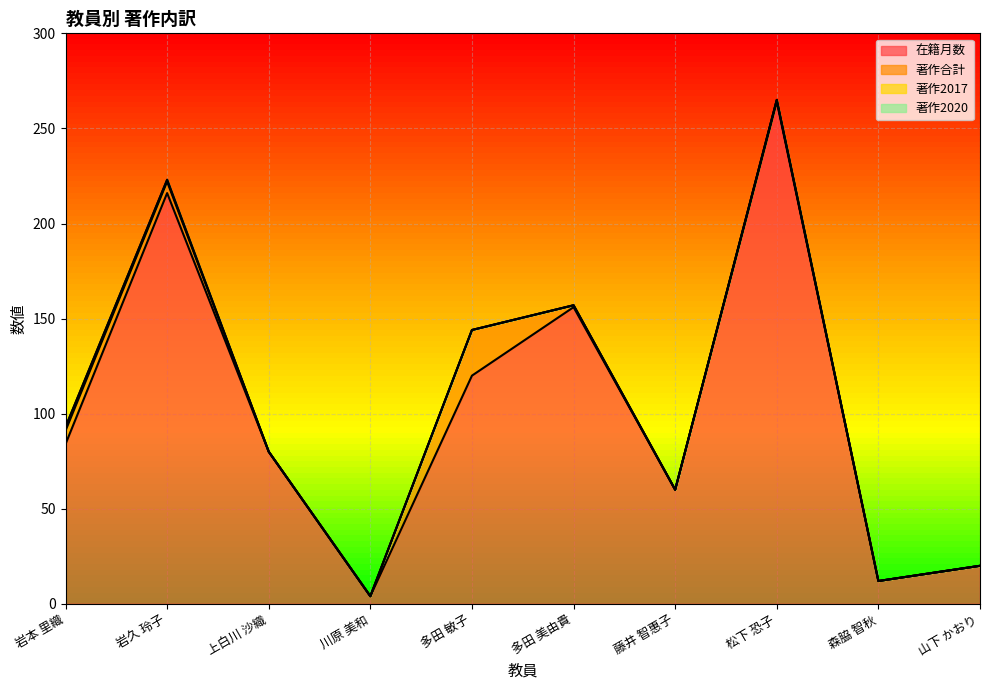

Is it true that 在籍月数 equals 428 at 松下 恐子?

False